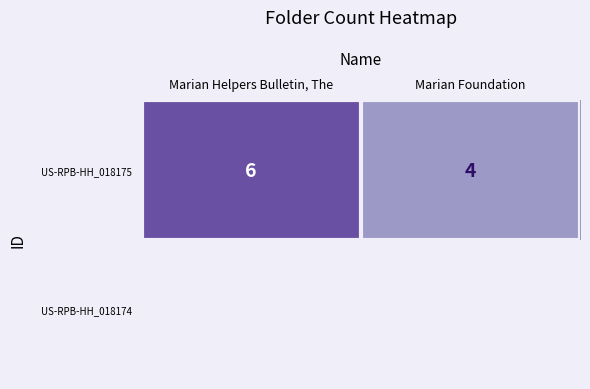

What is the greatest value displayed?

6